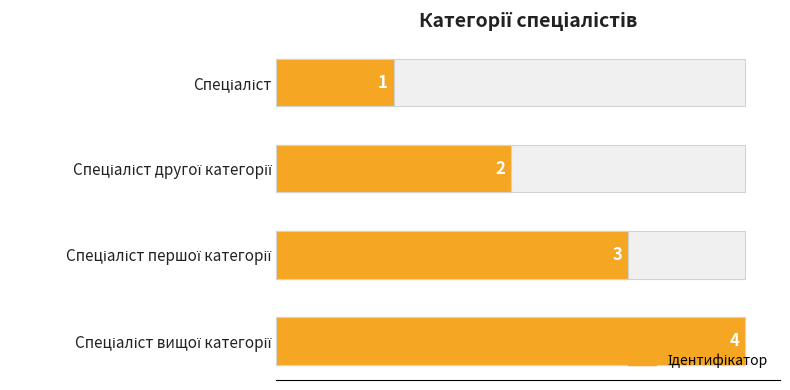

How many distinct data groups are displayed?

1